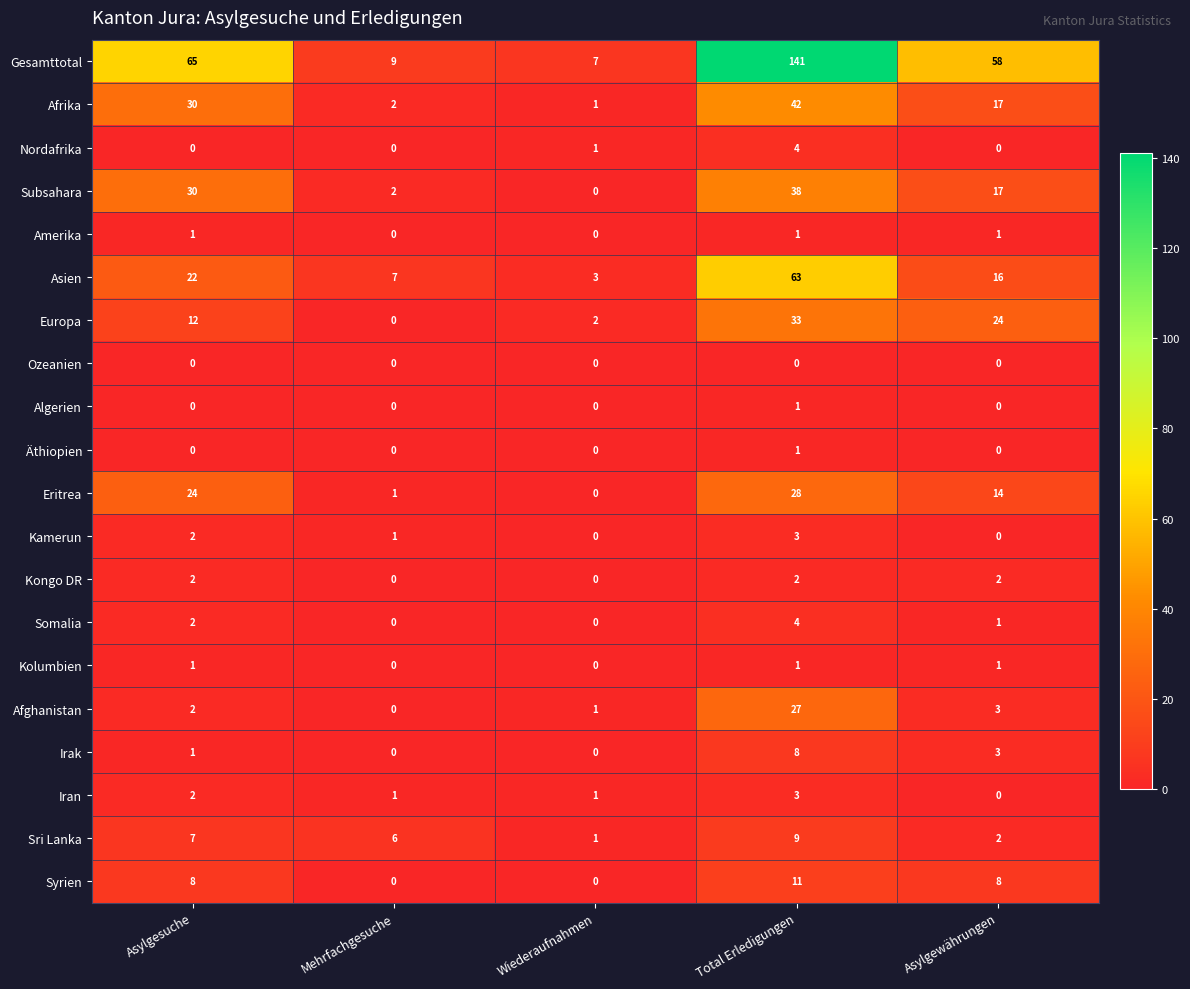

Between Asylgesuche and Mehrfachgesuche, which series saw the biggest shift?

Gesamttotal